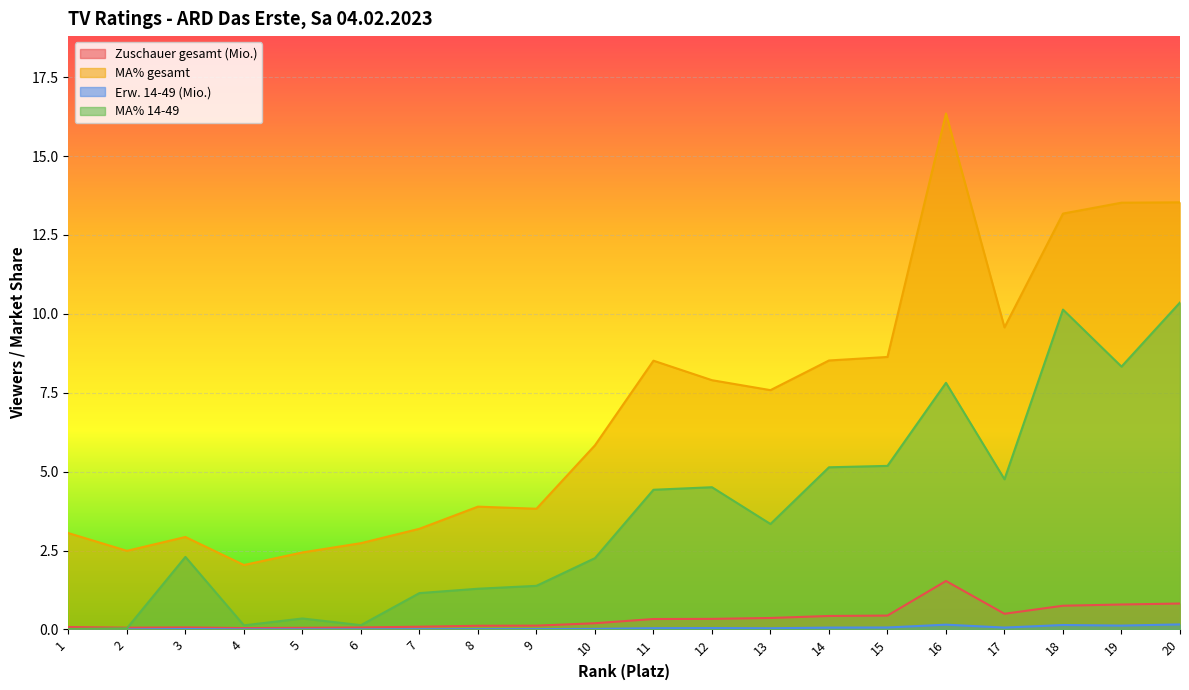

How many interior local valleys does the MA% 14-49 series have?

5